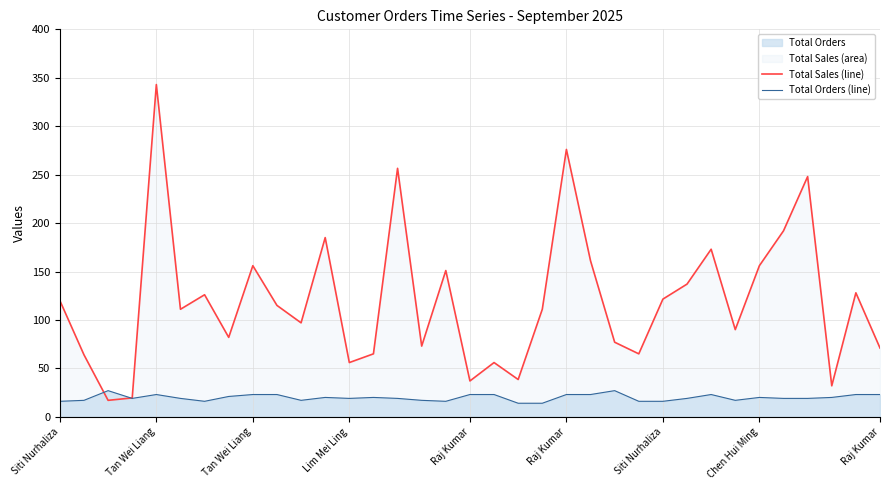

How many intersections are there between Total Sales (line) and Total Orders (line)?

2